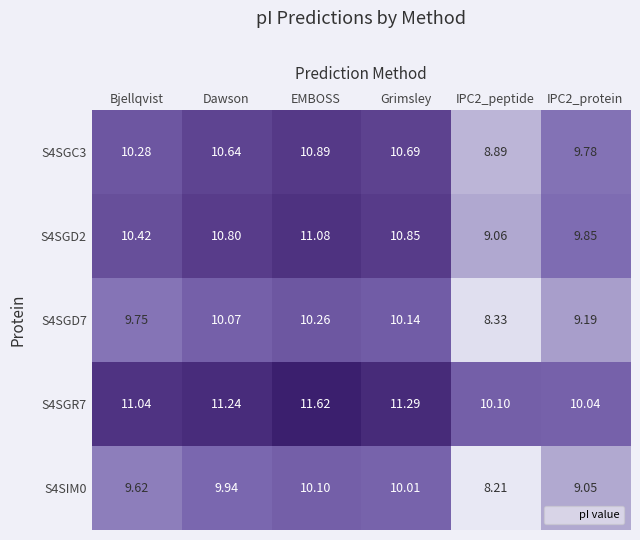

Rank the series at IPC2_protein from lowest to highest value.

S4SIM0, S4SGD7, S4SGC3, S4SGD2, S4SGR7